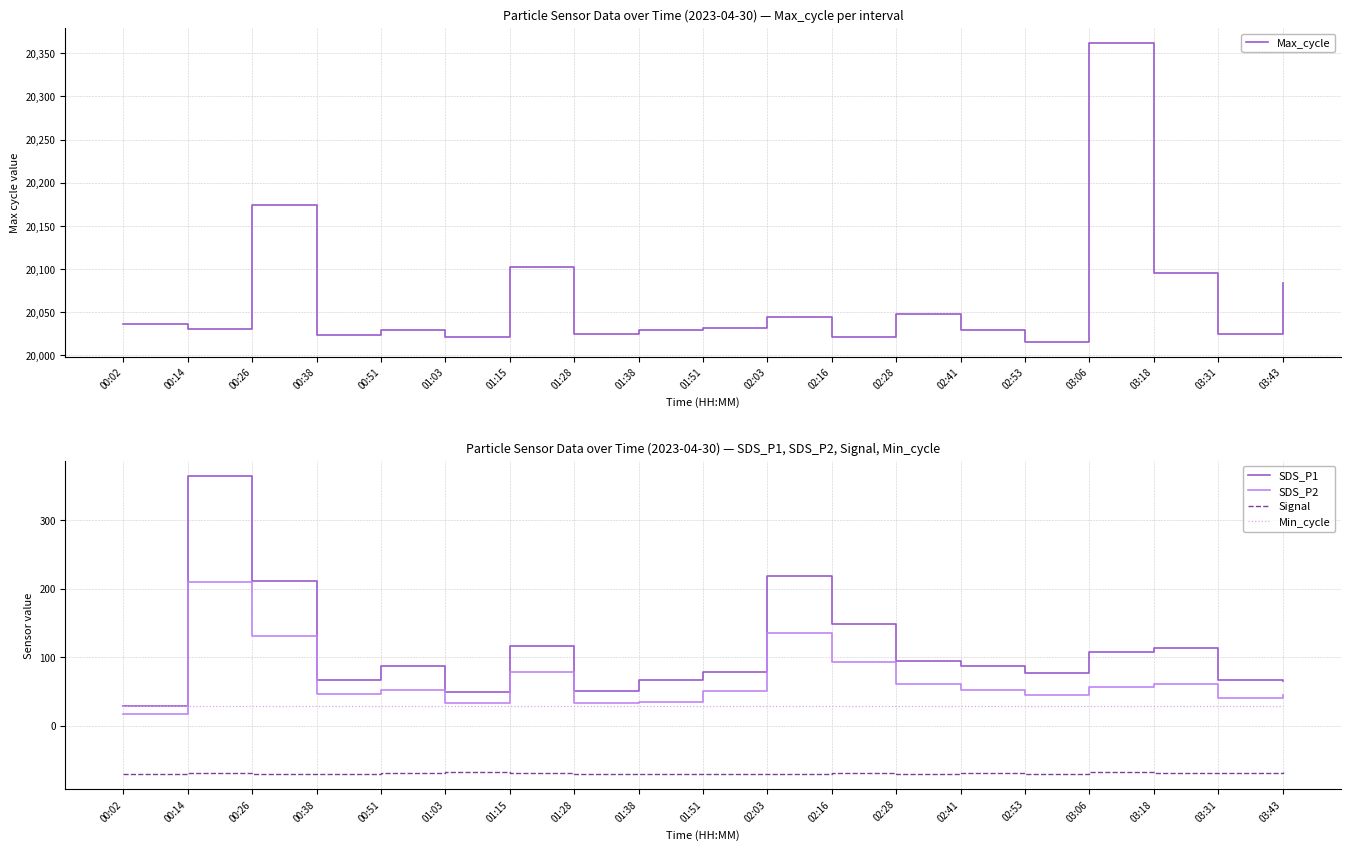

Does the chart have visible grid lines?

Yes